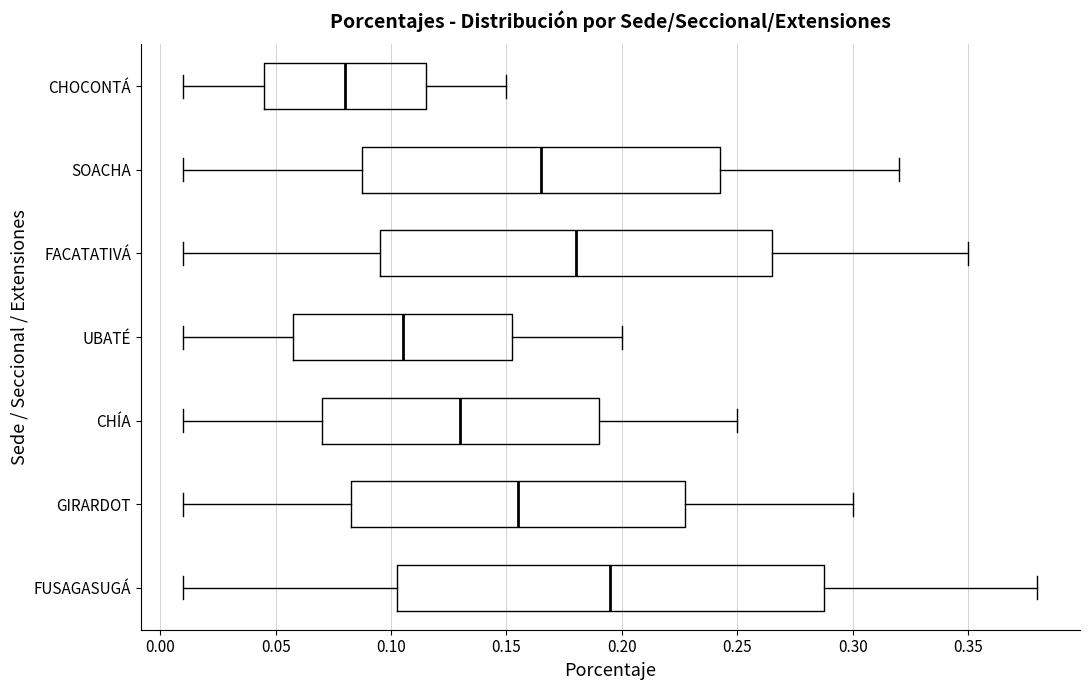

Which box's median line is the furthest to the left?

CHOCONTÁ